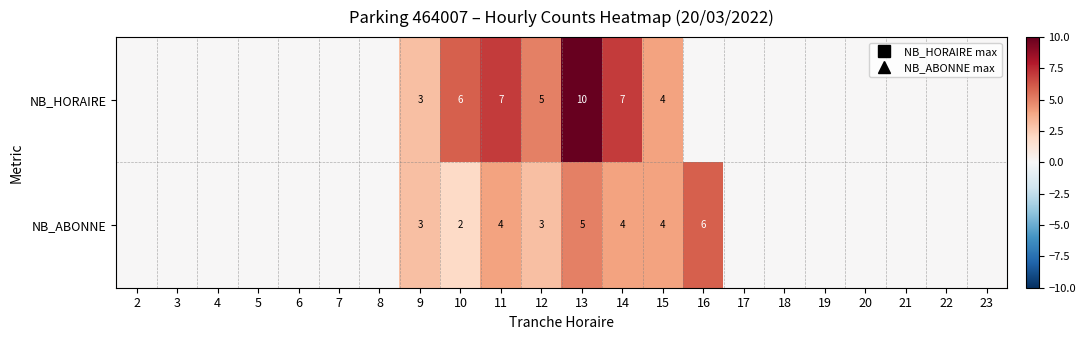

The NB_ABONNE series shows 3 at 9. True or false?

True